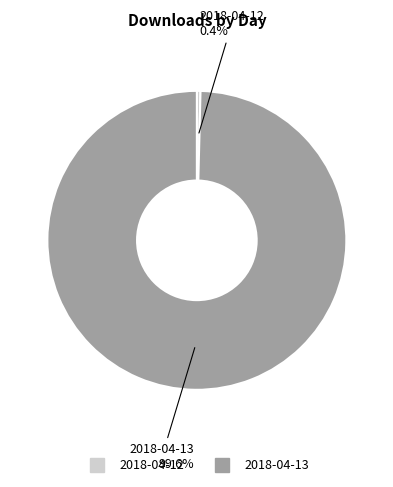

Is there any slice that represents more than half of the pie?

Yes